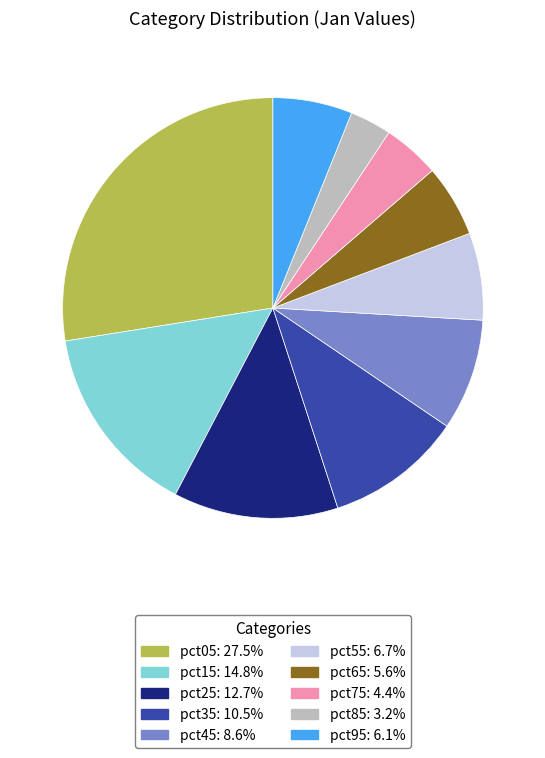

The pct05 slice represents 28% of the pie. True or false?

True